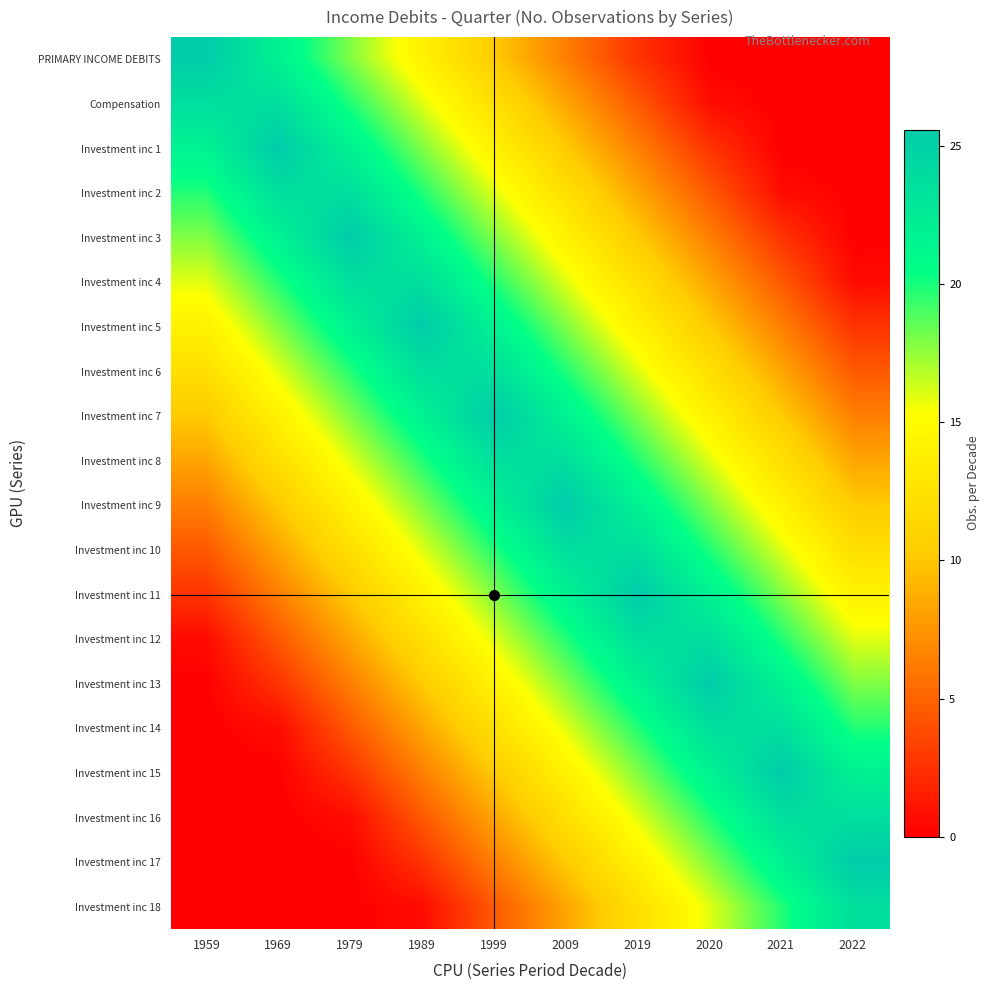

At 2019, list the series in order from largest to smallest.

Investment inc 11, Investment inc 10, Investment inc 12, Investment inc 9, Investment inc 13, Investment inc 8, Investment inc 14, Investment inc 7, Investment inc 15, Investment inc 6, Investment inc 16, Investment inc 5, Investment inc 17, Investment inc 4, Investment inc 18, Investment inc 3, Investment inc 2, Investment inc 1, Compensation, PRIMARY INCOME DEBITS